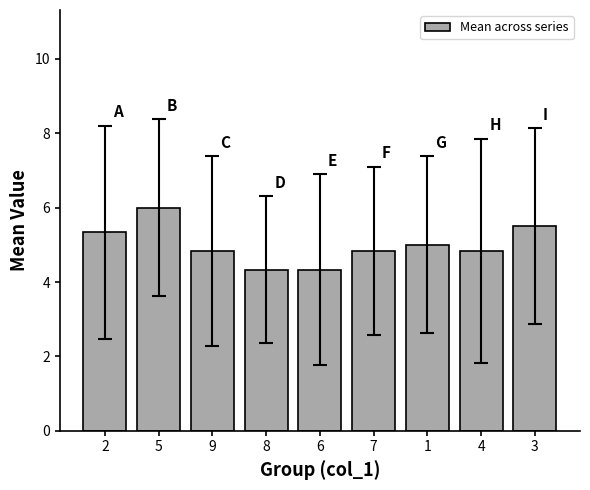

The value at 5 is 2.3. True or false?

False